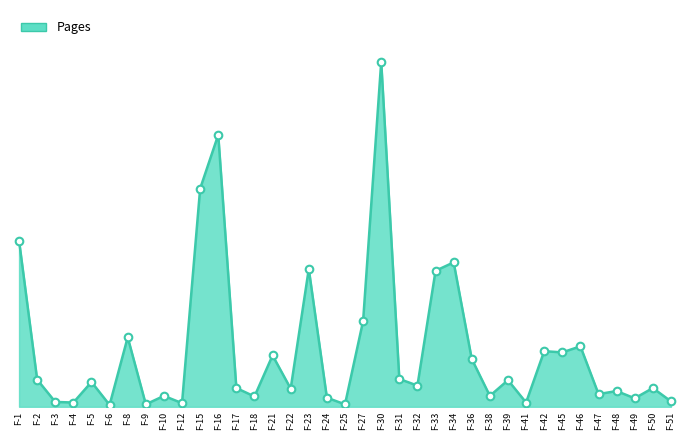

Between F-18 and F-6, which is larger?

F-18